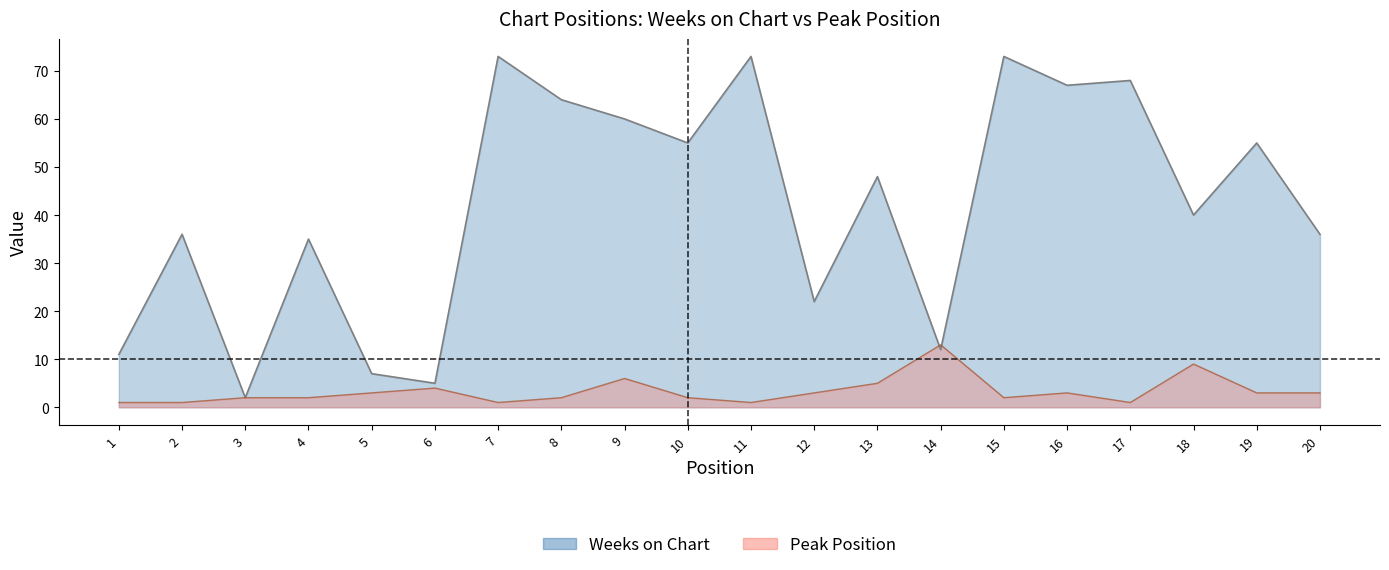

What is the value of the Weeks on Chart point at the 17th from the left?

68